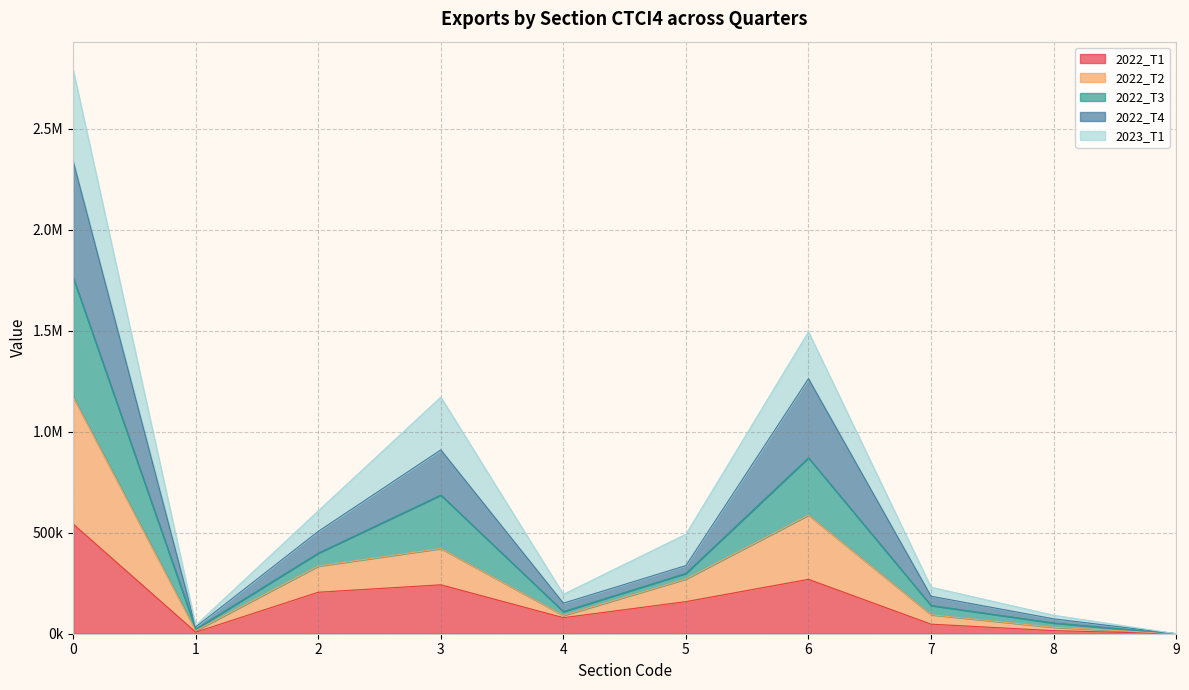

Between 2 and 6, which series saw the biggest shift?

2022_T4